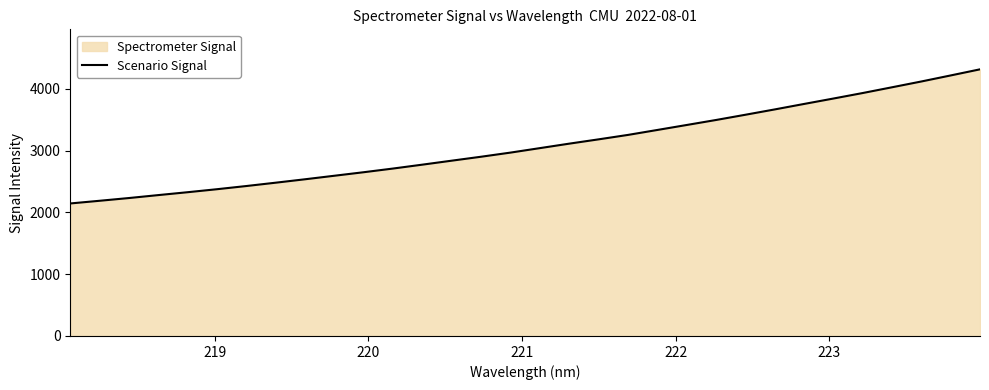

What is the value of the 1st point from the left?

2144.5